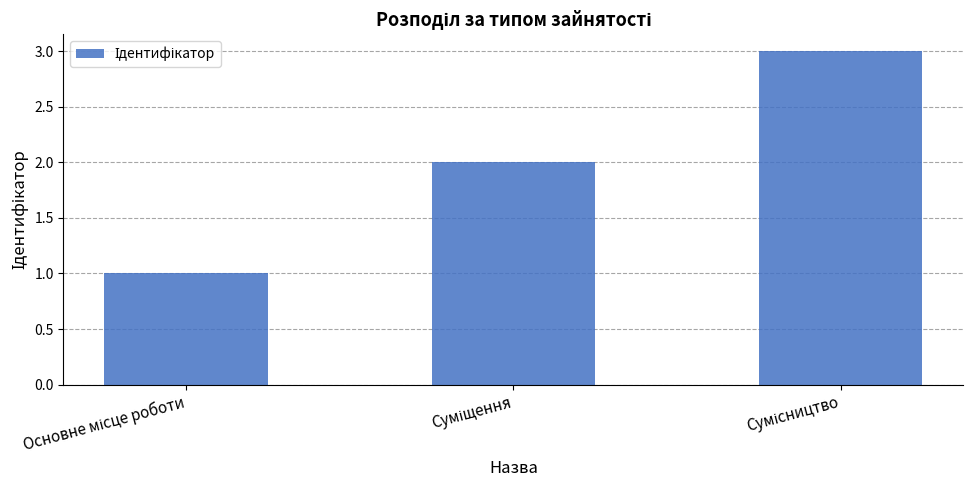

What is the sum of all values?

6